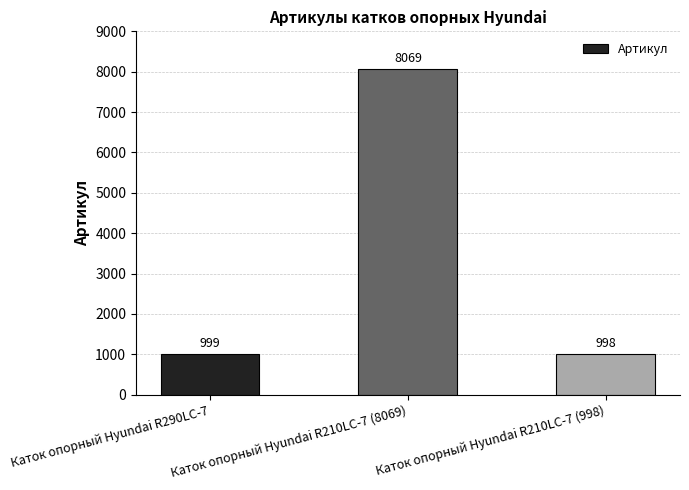

Count the number of categories in the chart.

3